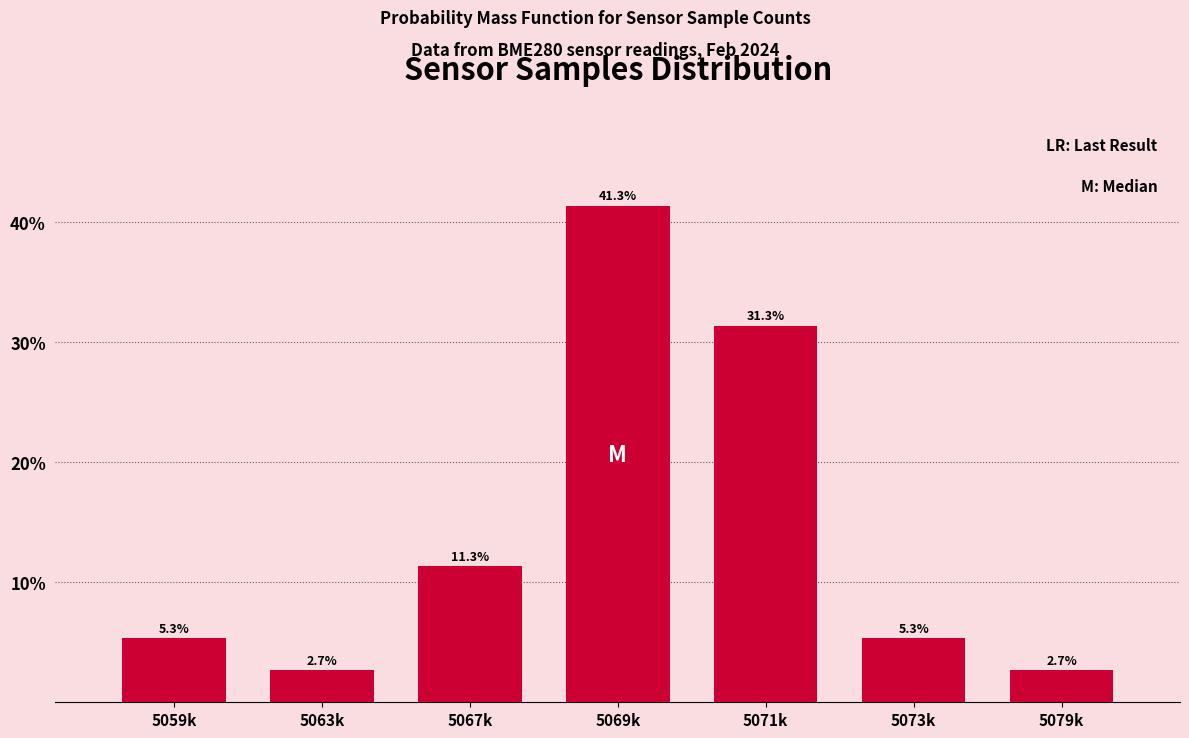

Reading right to left, what are all the values shown in this chart?

5079k=2.7	5073k=5.3	5071k=31.3	5069k=41.3	5067k=11.3	5063k=2.7	5059k=5.3